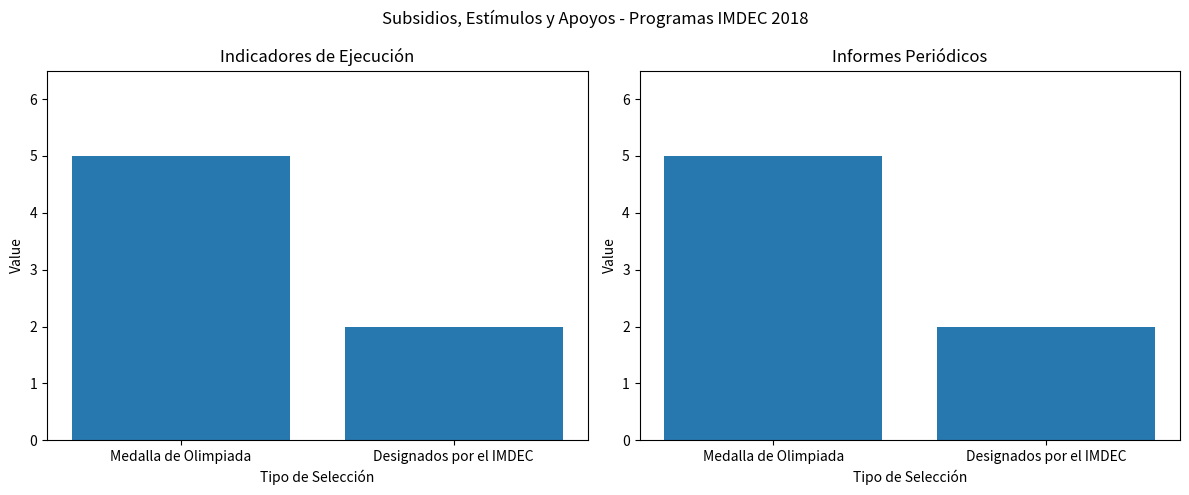

List the series in order of their peak value, lowest first.

Indicadores de Ejecución, Informes Periódicos